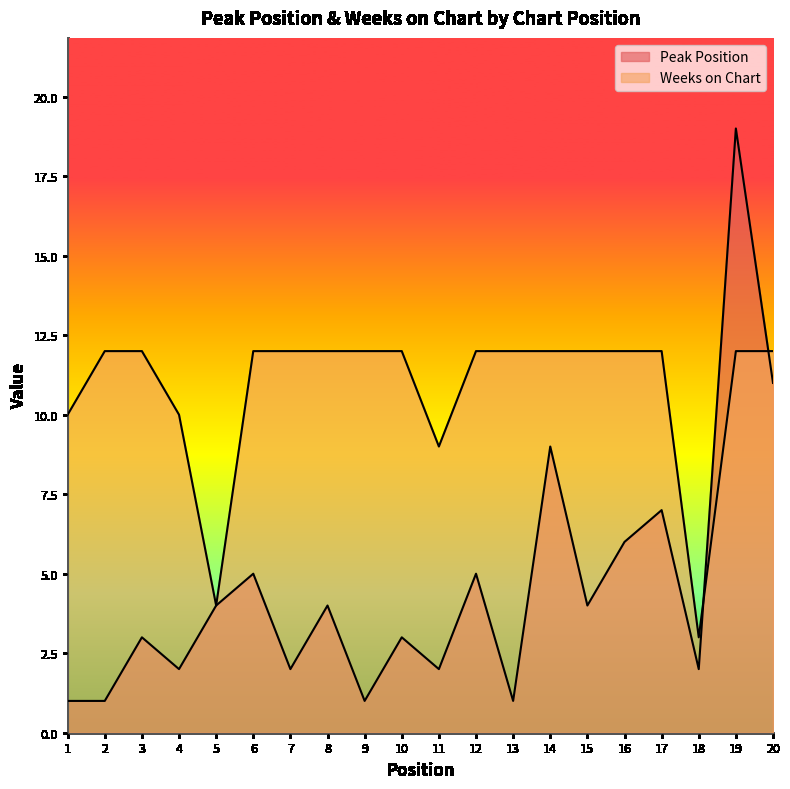

After their last crossing, which series has the higher values: Weeks on Chart or Peak Position?

Weeks on Chart